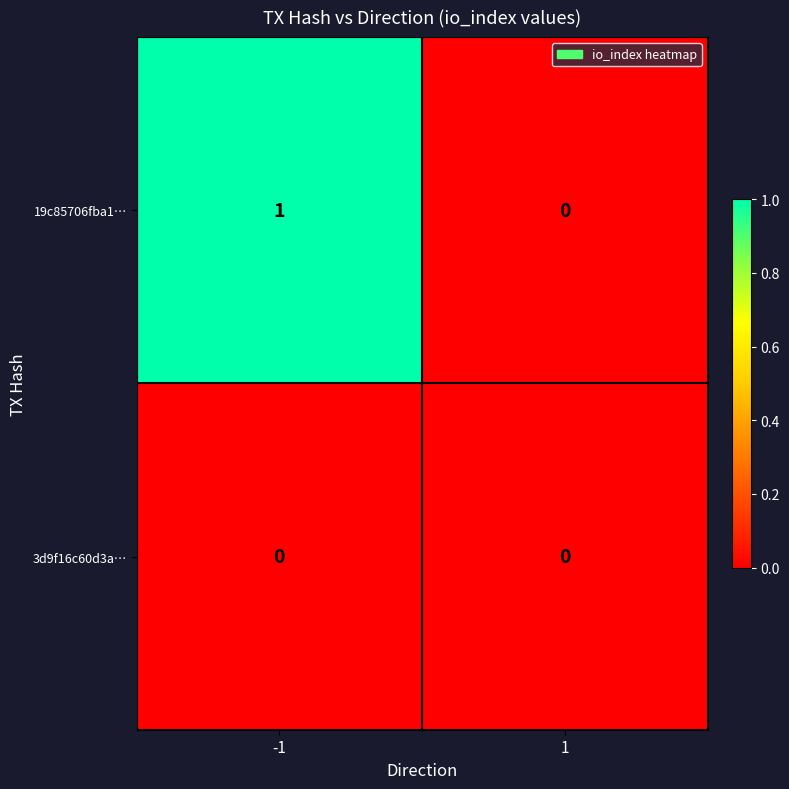

Is it true that 3d9f16c60d3a… equals 0 at 1?

True